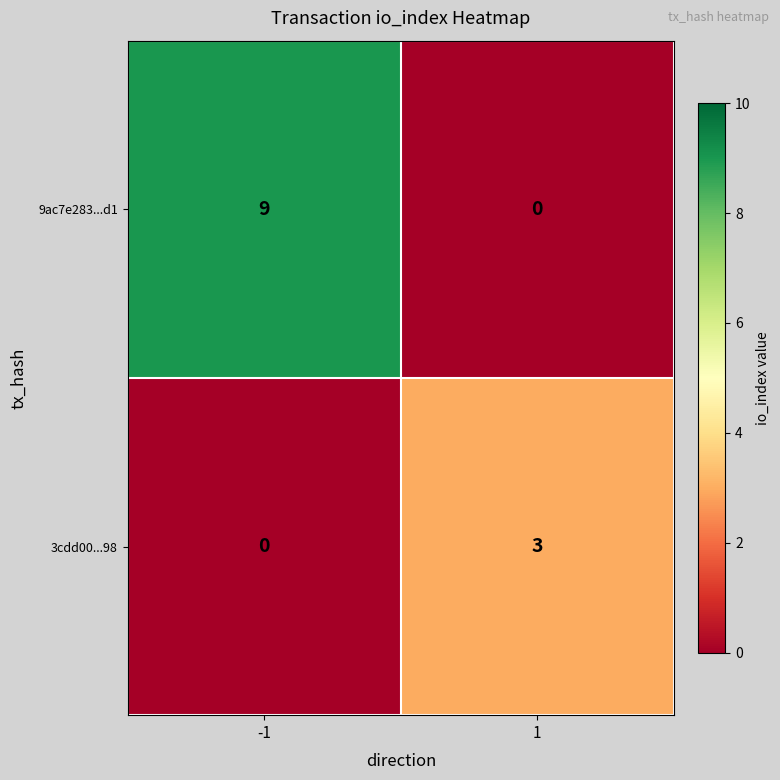

What is the difference between the 9ac7e283...d1 values at 1 and -1?

9